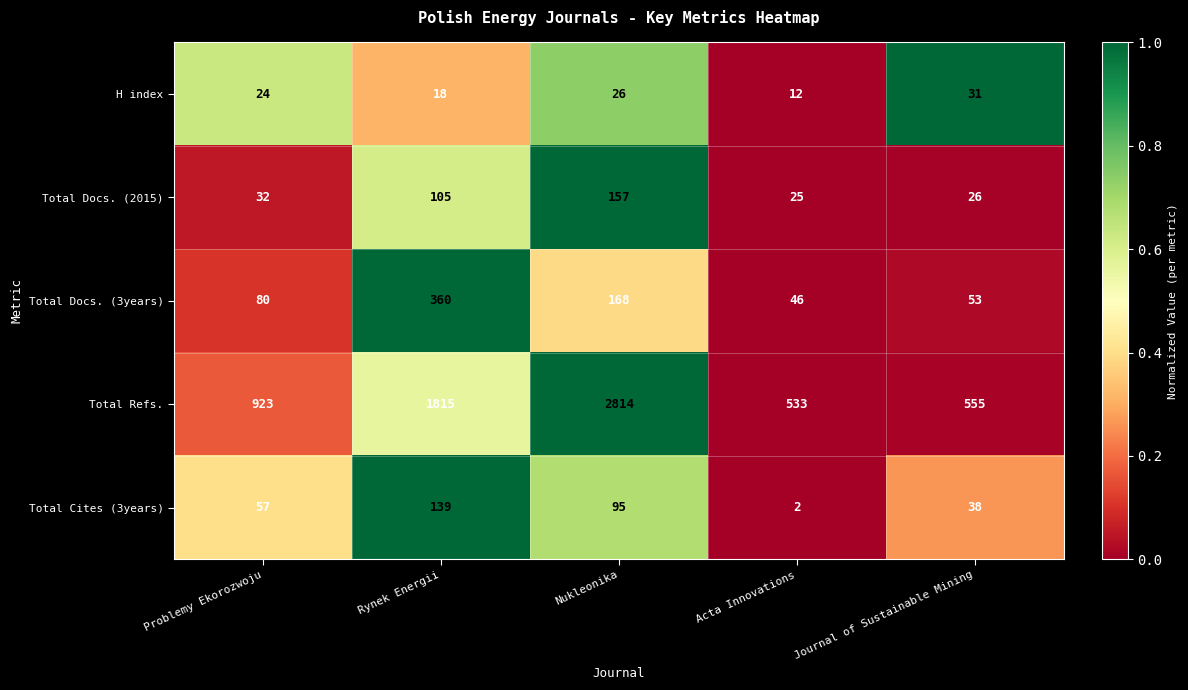

Rank the series at Journal of Sustainable Mining from lowest to highest value.

Total Docs. (2015), H index, Total Cites (3years), Total Docs. (3years), Total Refs.